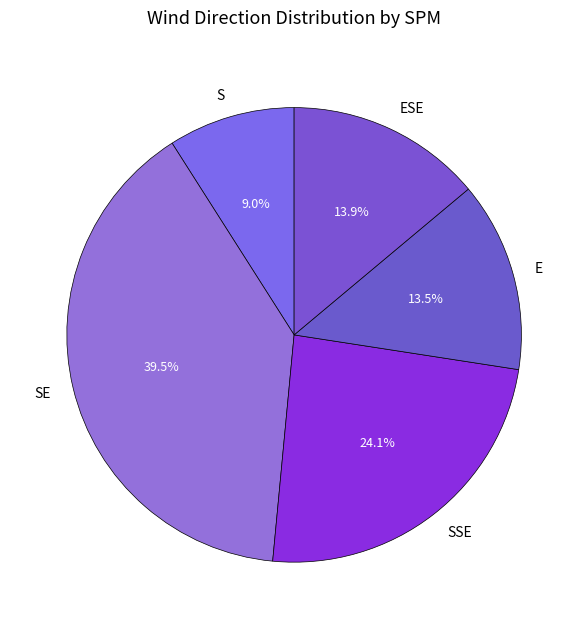

Is there a majority slice in this chart?

No